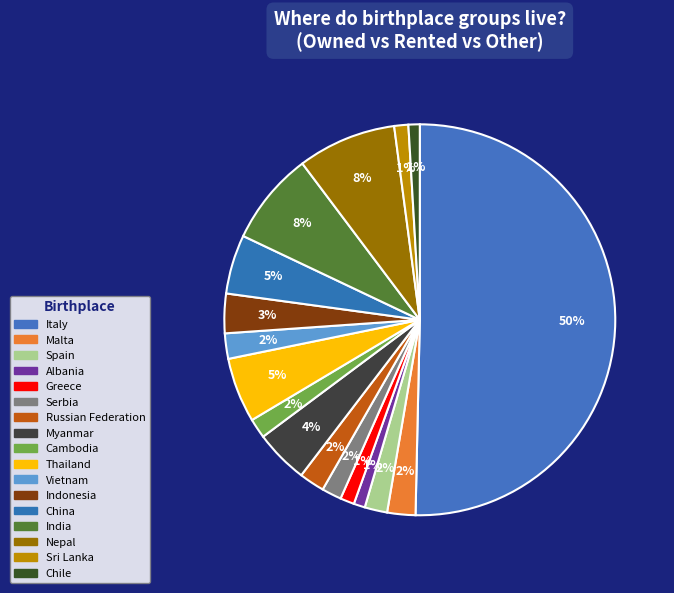

How many segments does this pie chart have?

17